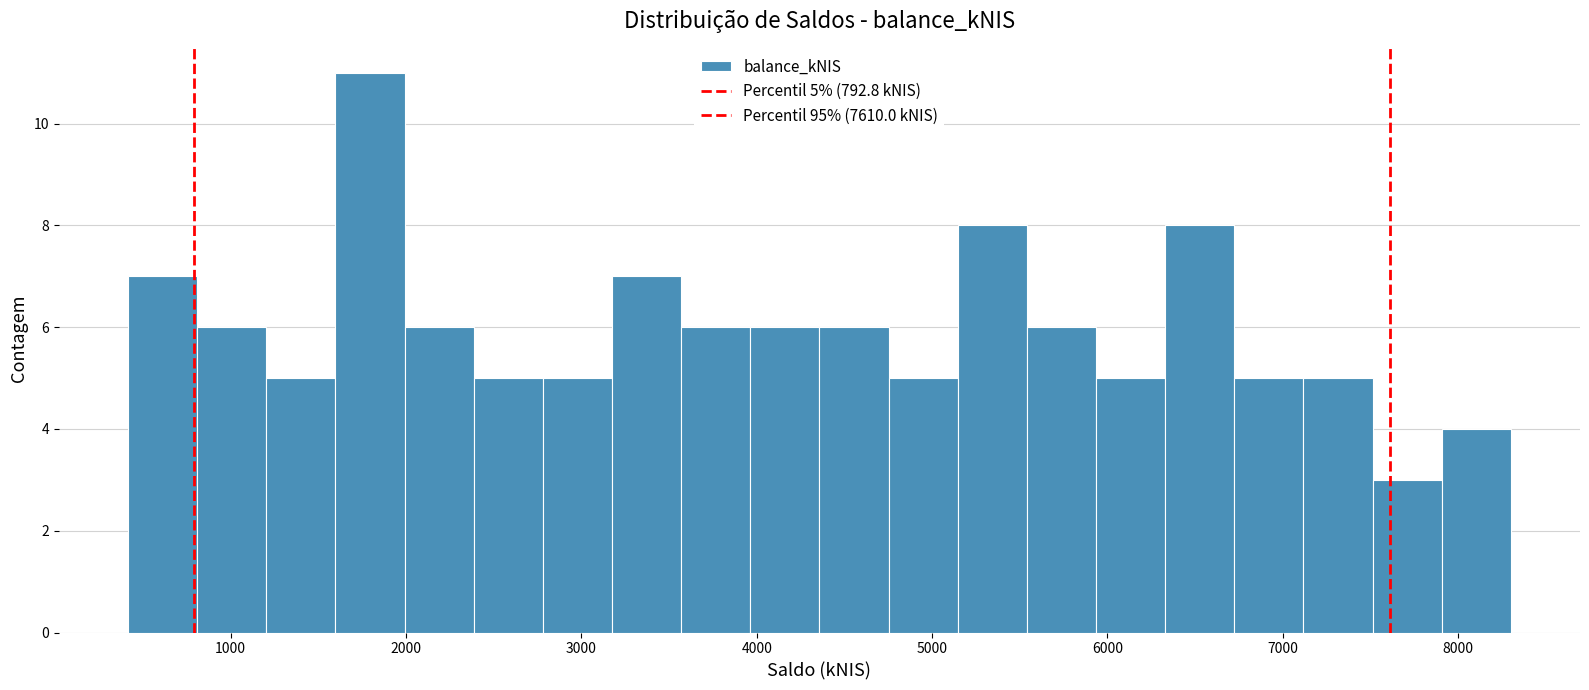

Around what value on the x-axis is the tallest bar? Give the approximate position of its centre, as read against the axis.

1800